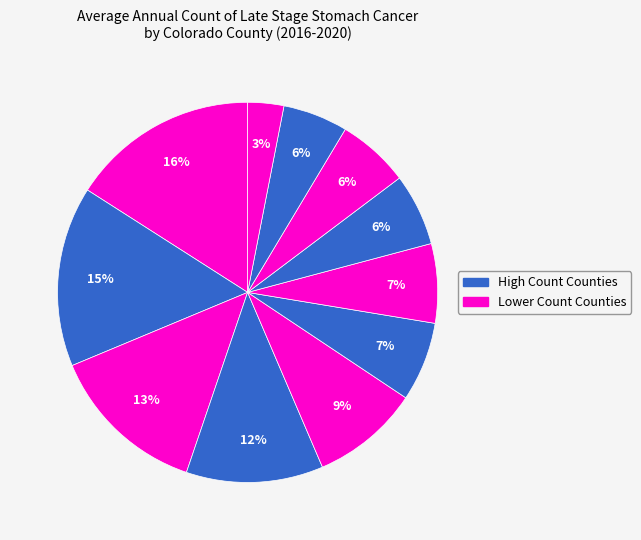

How many segments does this pie chart have?

11